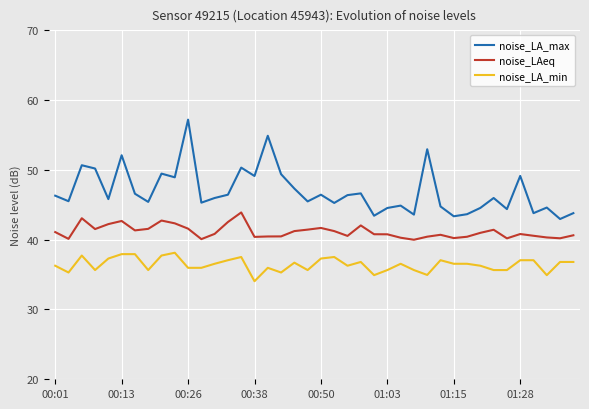

What is the minimum value for noise_LA_min?

34.0